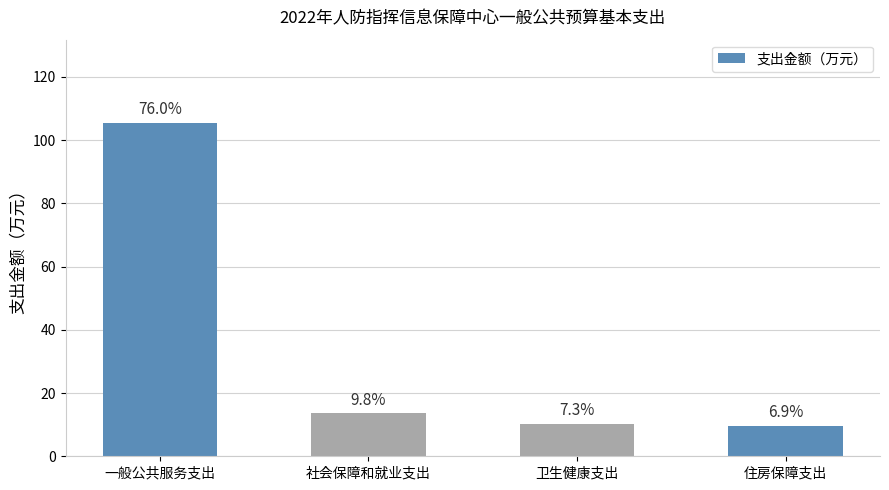

Reading right to left, transcribe all the data shown in this chart.

9.5	10.2	13.5	105.4